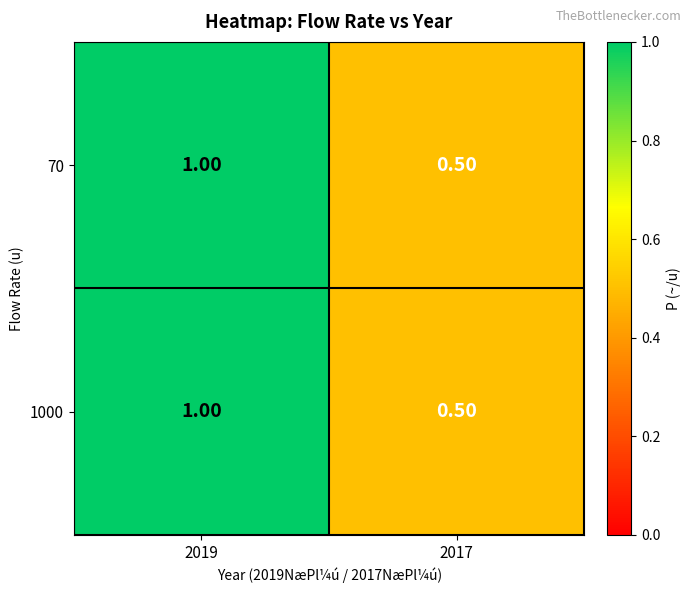

What is the sum of all 1000 values?

1.5